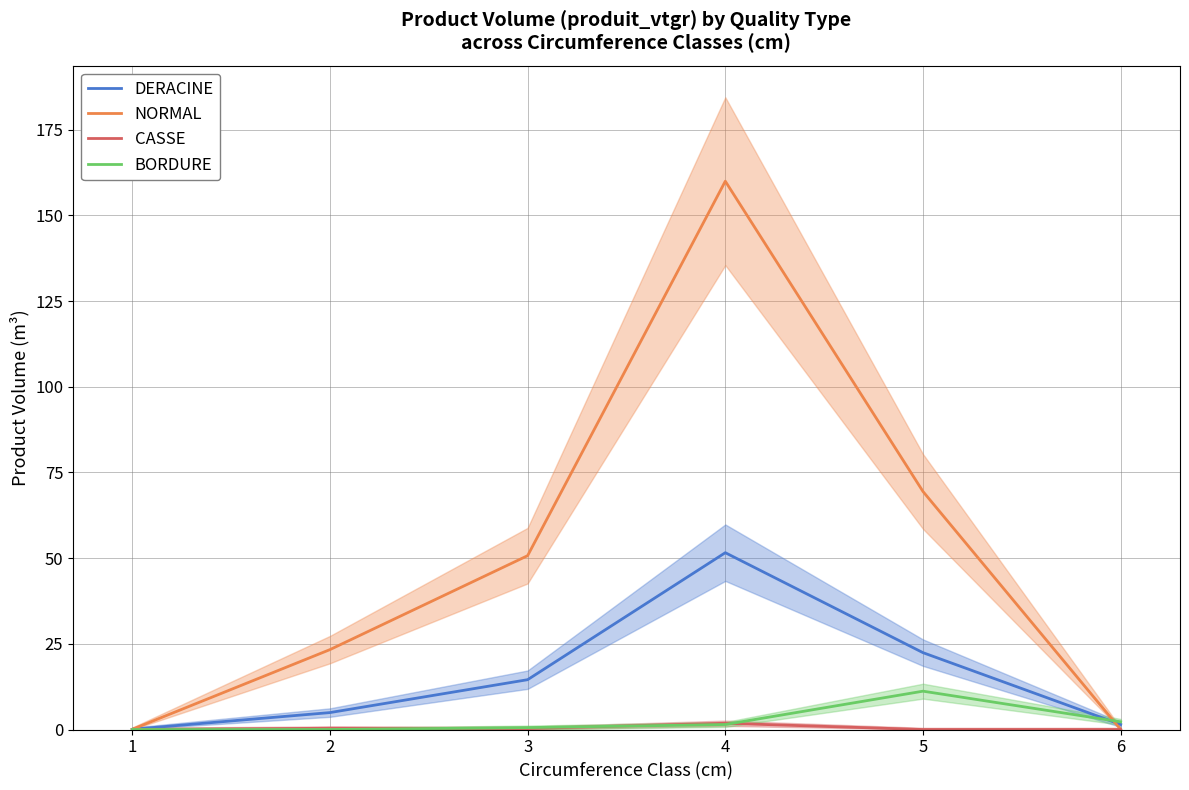

Reading left to right, list all the values displayed in this chart.

DERACINE: 0.1	4.9	14.5	51.6	22.4	1.5
NORMAL: 0.1	23.3	50.7	159.9	69.4	0.0
CASSE: 0.0	0.4	0.3	1.8	0.0	0.0
BORDURE: 0.0	0.0	0.6	1.5	11.2	2.2